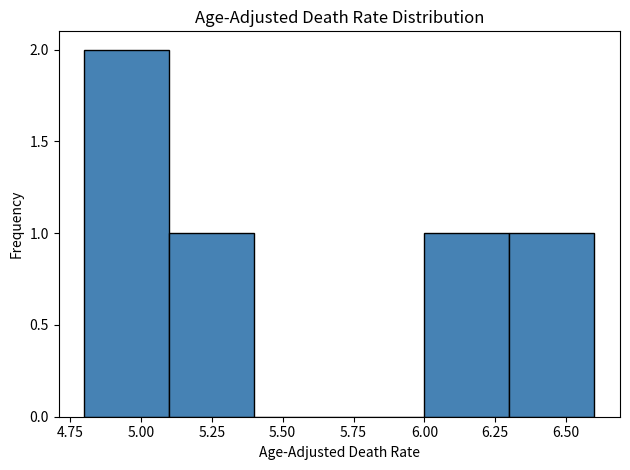

Over which range of the x-axis is the bar tallest?

4.8 to 5.1